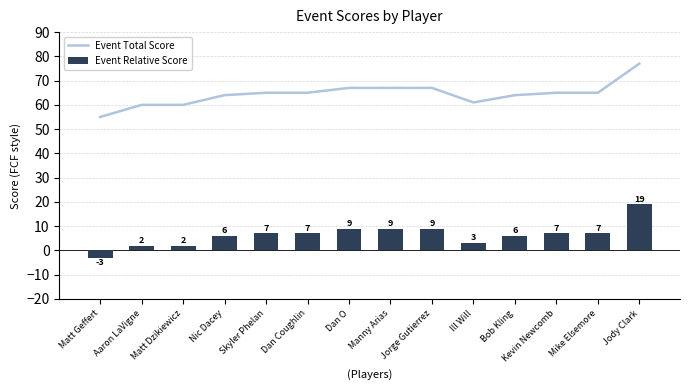

What is the smallest value displayed?

-3